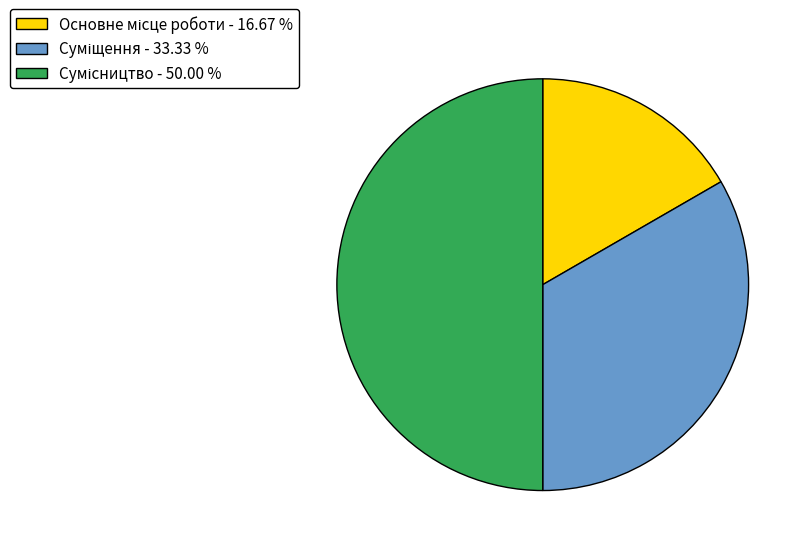

True or false: Основне місце роботи accounts for 22% of the total.

False